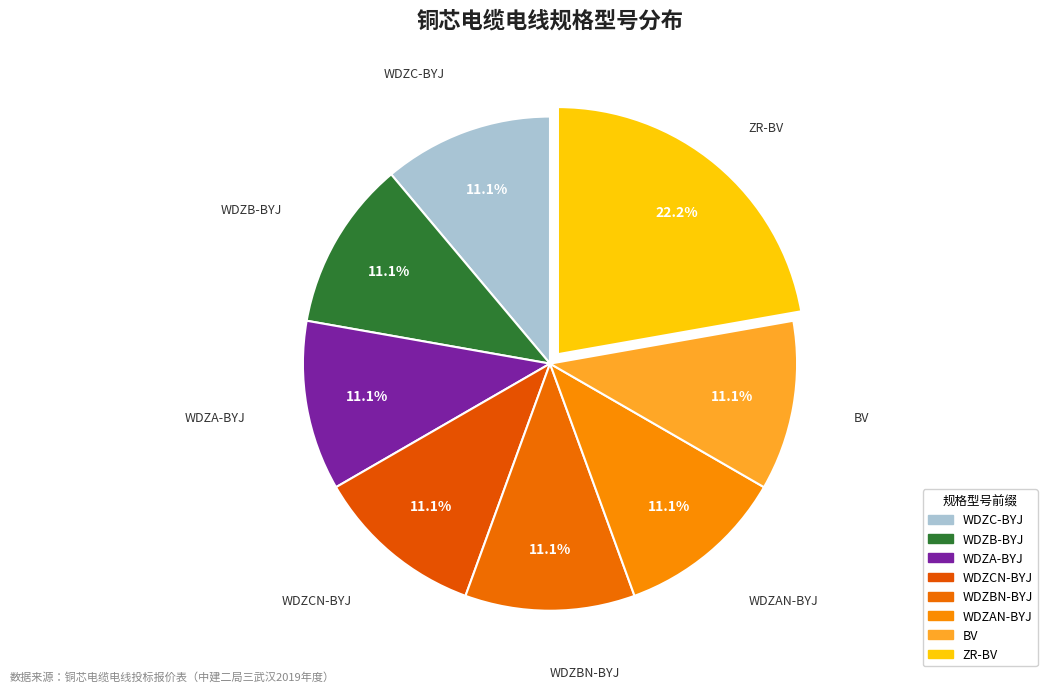

Count the number of slices in the pie.

8